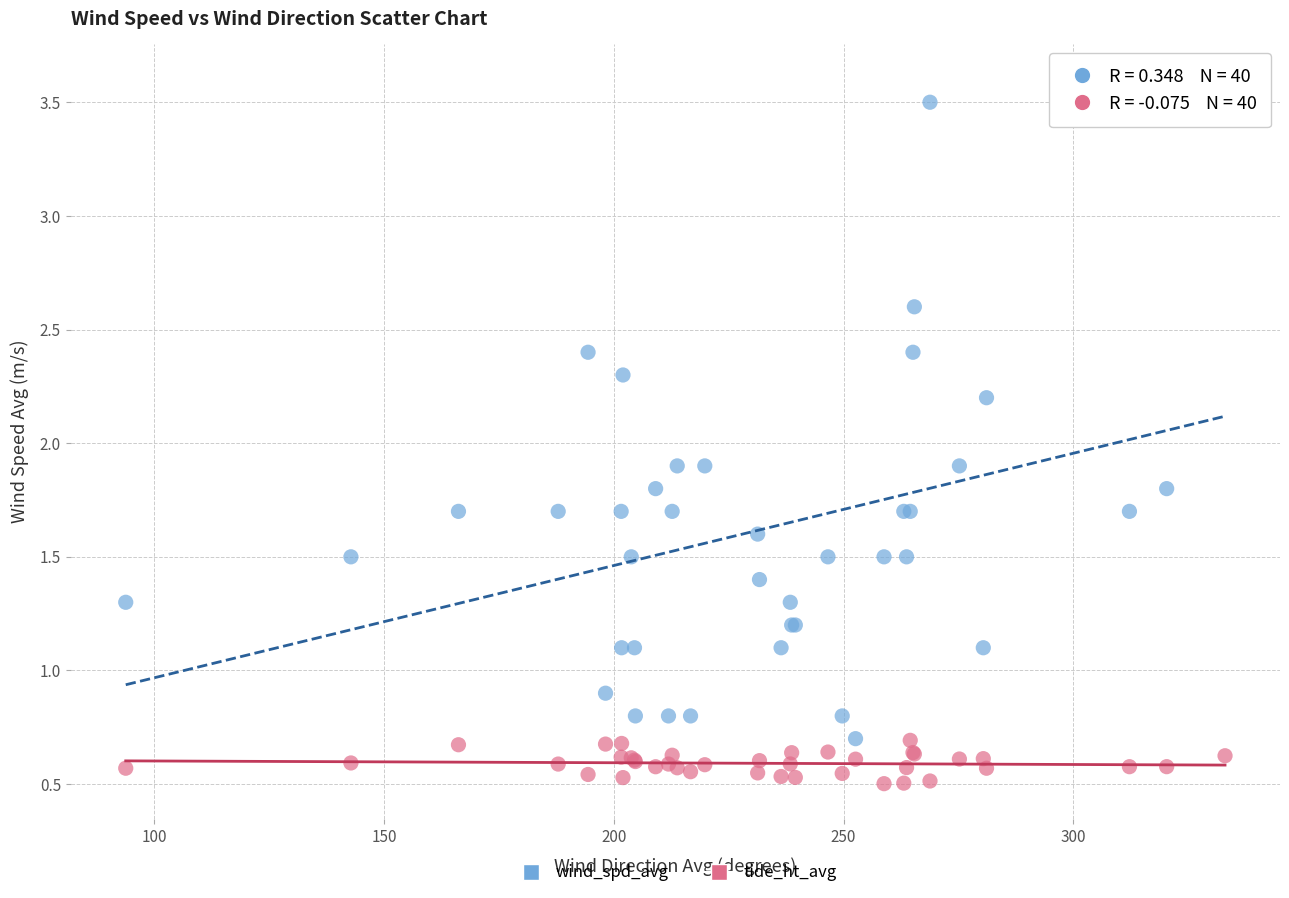

Which series contains the lowest Y value?

tide_ht_avg